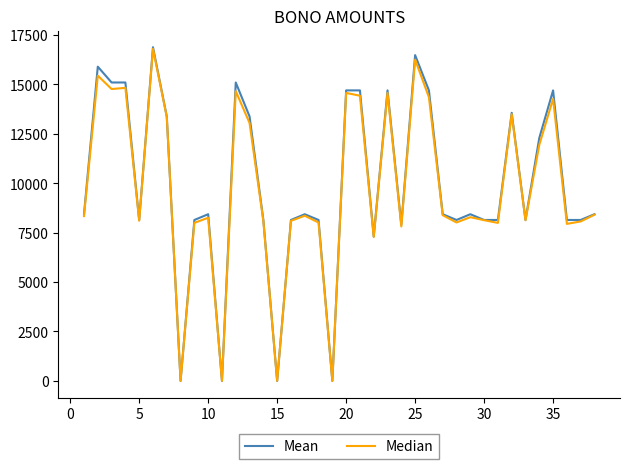

How many interior local valleys does the Median series have?

12